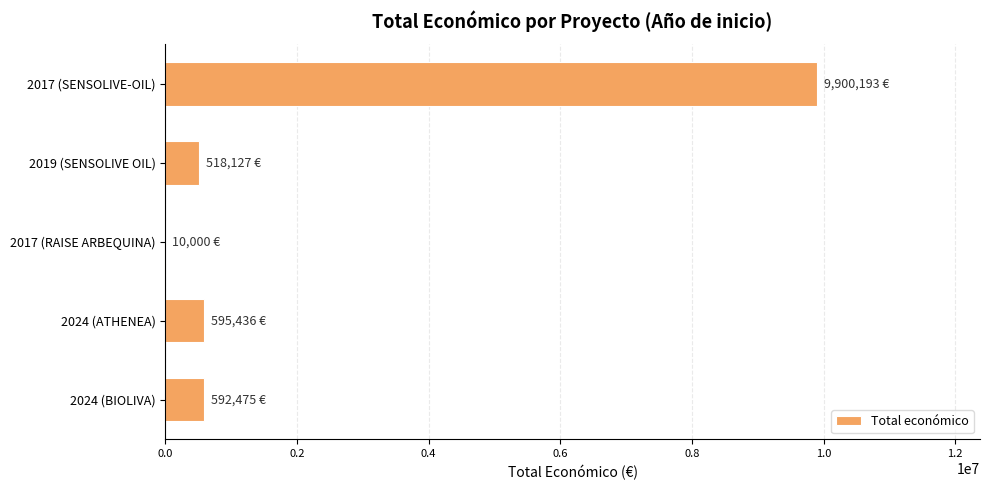

The value at 2024 (BIOLIVA) is 592475. True or false?

True